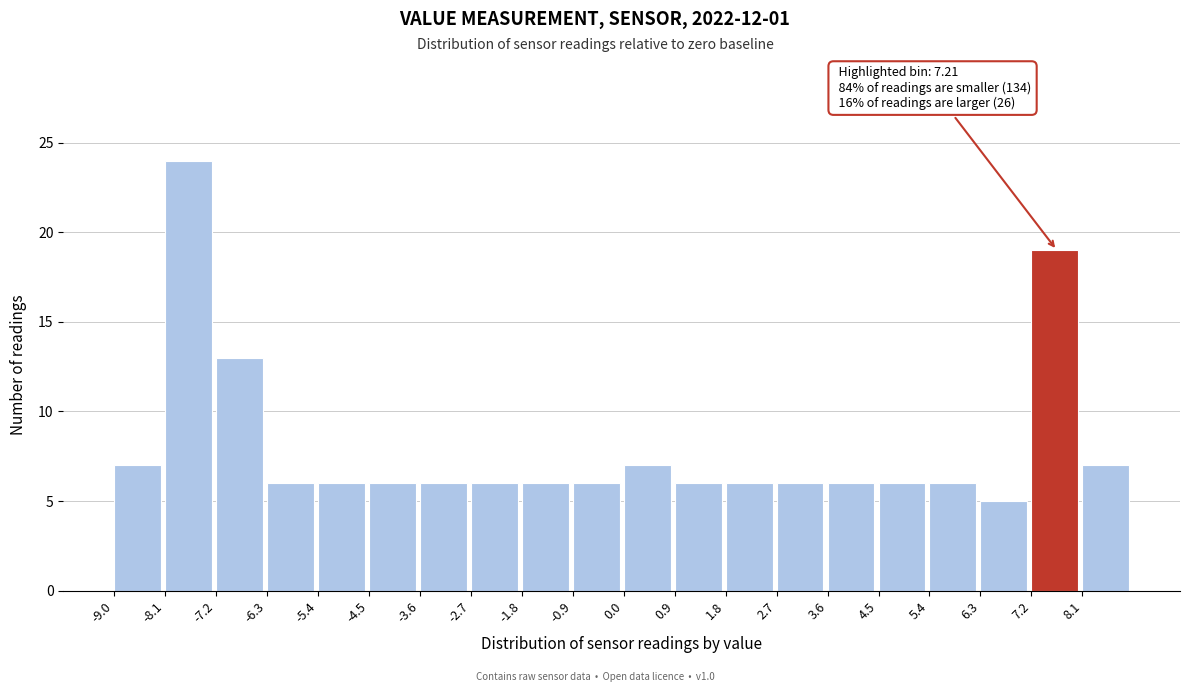

Which range on the x-axis has the tallest bar?

-8.1 to -7.2